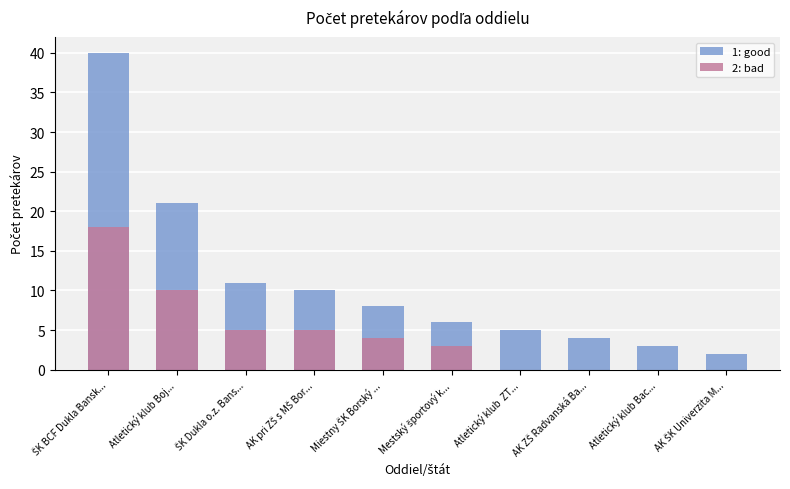

Reading left to right, what are all the values shown in this chart?

1: good: ŠK BCF Dukla Bansk...=40	Atletický klub Boj...=21	ŠK Dukla o.z. Bans...=11	AK pri ZŠ s MŠ Bor...=10	Miestny ŠK Borský ...=8	Mestský športový k...=6	Atletický klub  ZT...=5	AK ZŠ Radvanská Ba...=4	Atletický klub Bac...=3	AK ŠK Univerzita M...=2
2: bad: ŠK BCF Dukla Bansk...=18	Atletický klub Boj...=10	ŠK Dukla o.z. Bans...=5	AK pri ZŠ s MŠ Bor...=5	Miestny ŠK Borský ...=4	Mestský športový k...=3	Atletický klub  ZT...=0	AK ZŠ Radvanská Ba...=0	Atletický klub Bac...=0	AK ŠK Univerzita M...=0